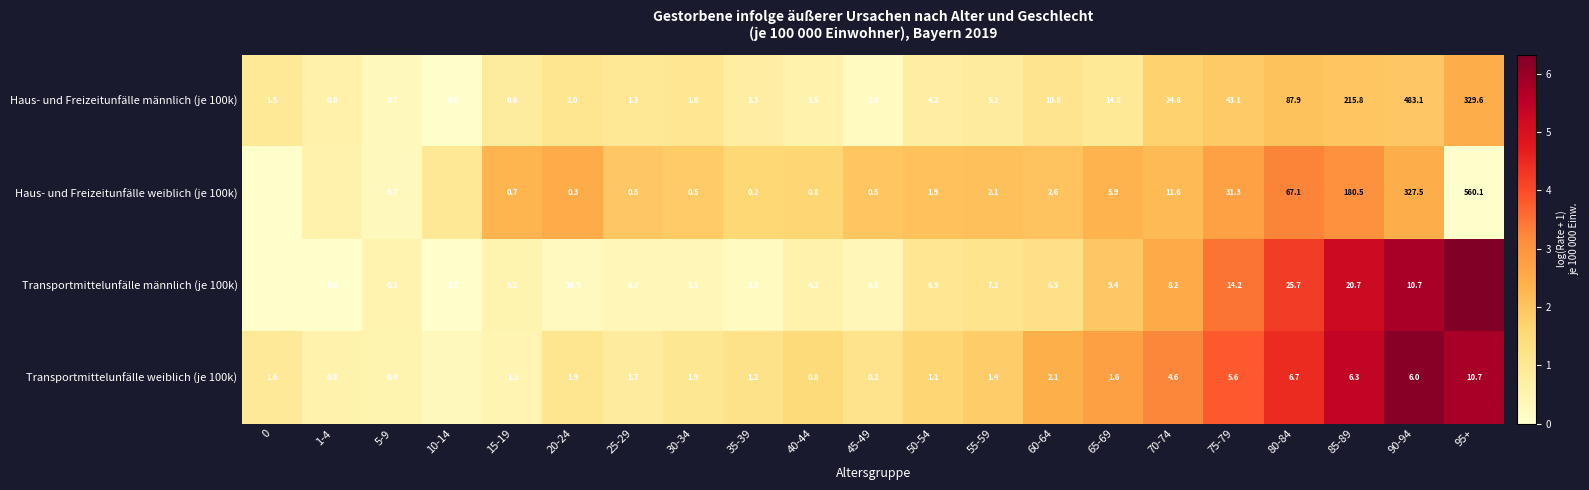

Is the value of Haus- und Freizeitunfälle männlich (je 100k) at 85-89 greater than the value of Transportmittelunfälle männlich (je 100k) at 65-69?

Yes